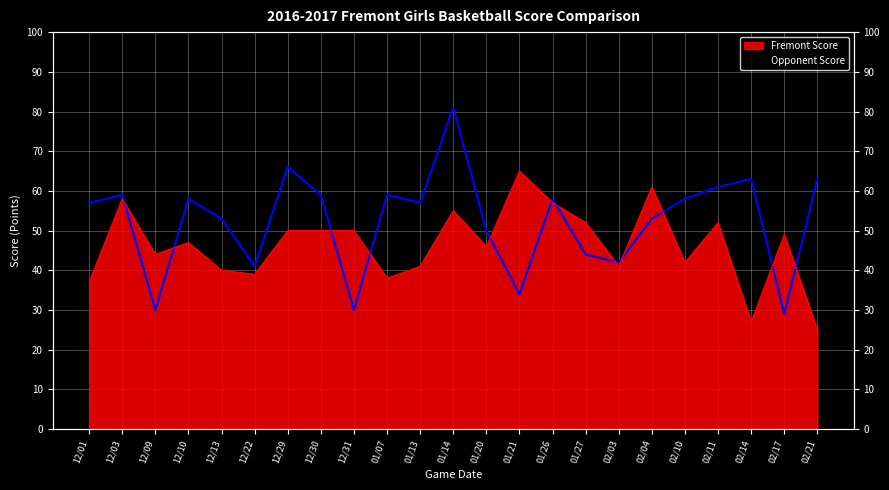

Rank the series at 01/14 from lowest to highest value.

Fremont Score, Opponent Score